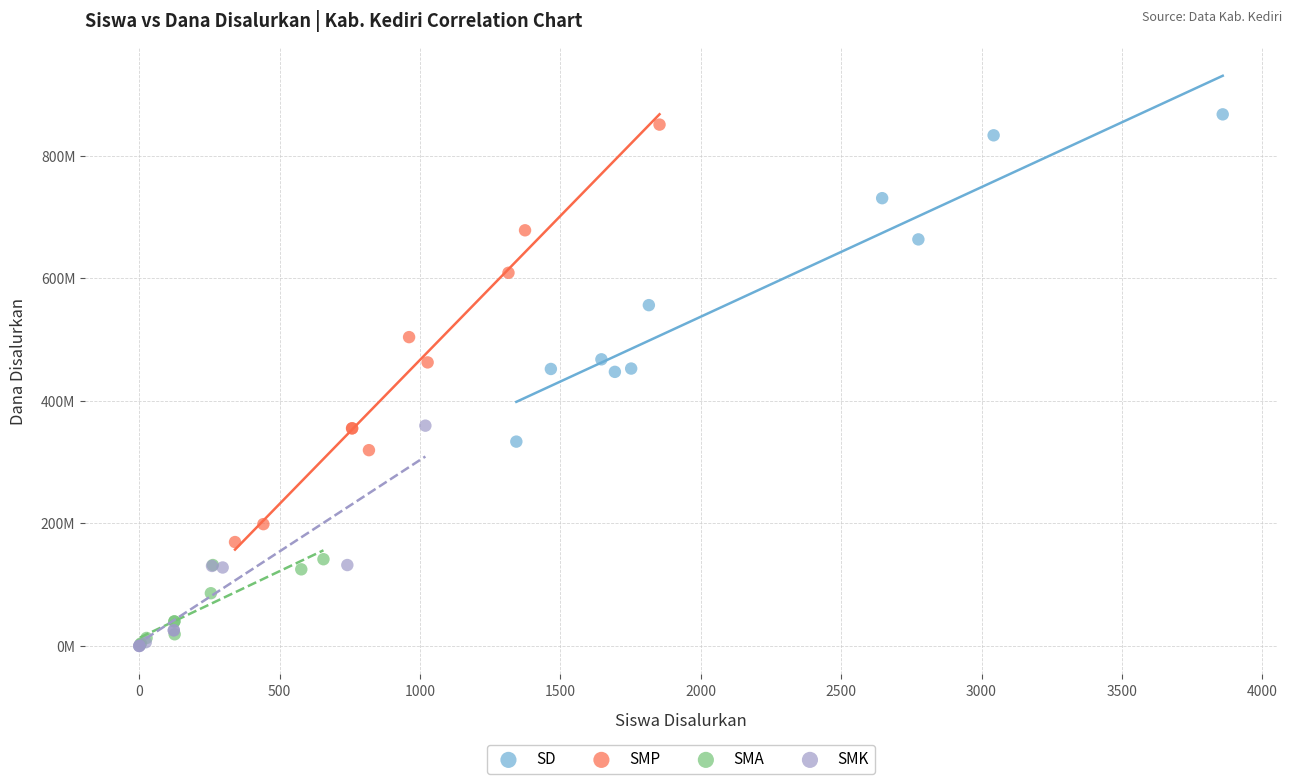

What are all the series names shown in the legend?

SD, SMP, SMA, SMK